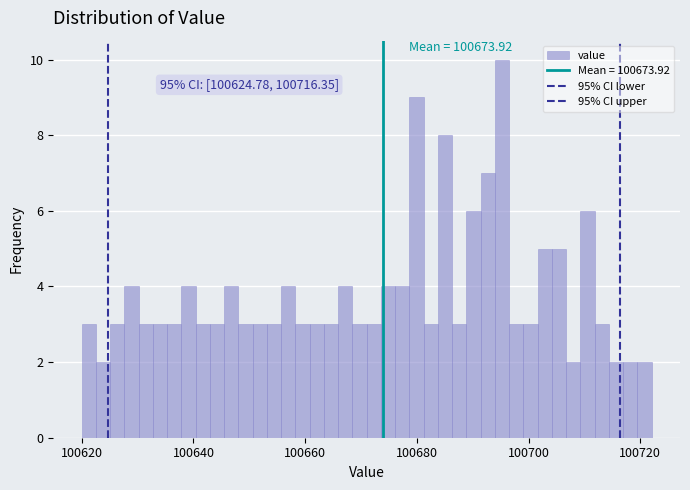

Read against the x-axis, roughly where is the centre of the tallest bar?

100696